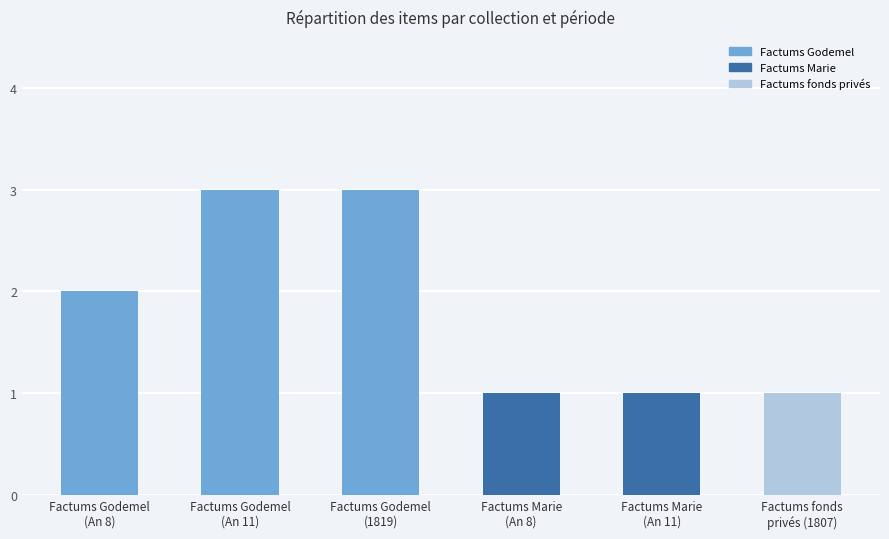

Reading left to right, transcribe all the data shown in this chart.

Factums Godemel
(An 8)=2	Factums Godemel
(An 11)=3	Factums Godemel
(1819)=3	Factums Marie
(An 8)=1	Factums Marie
(An 11)=1	Factums fonds
privés (1807)=1